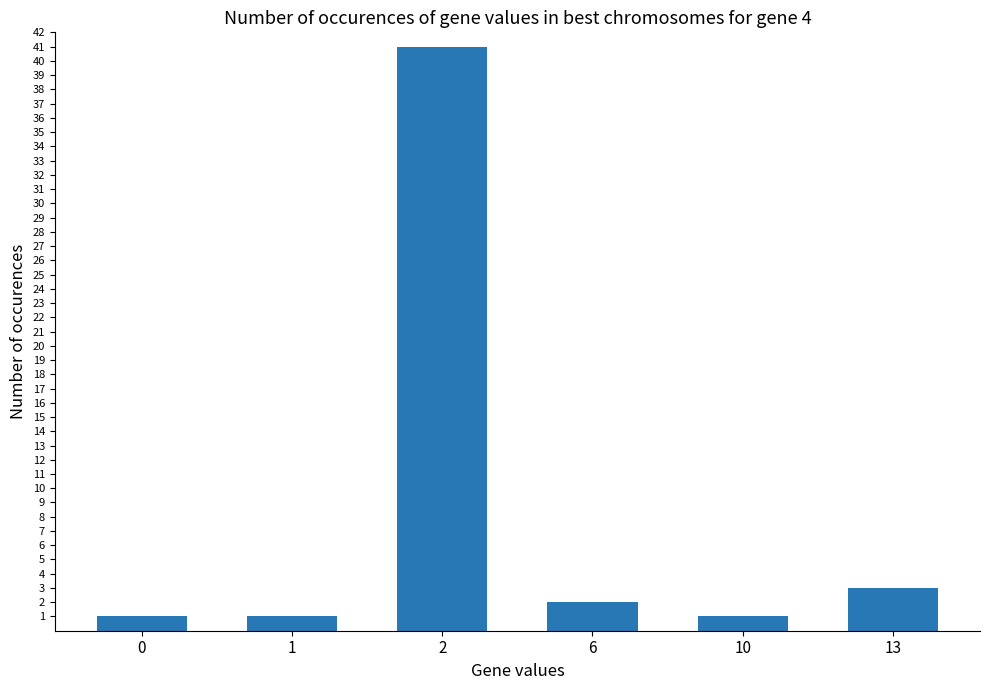

What is the change in value from 10 to 13?

+2